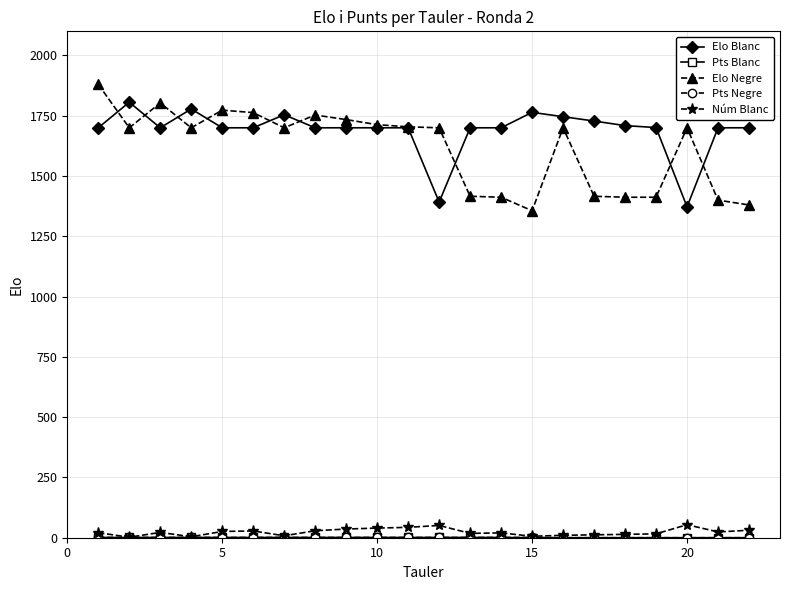

At how many categories does at least one series exceed 98?

22